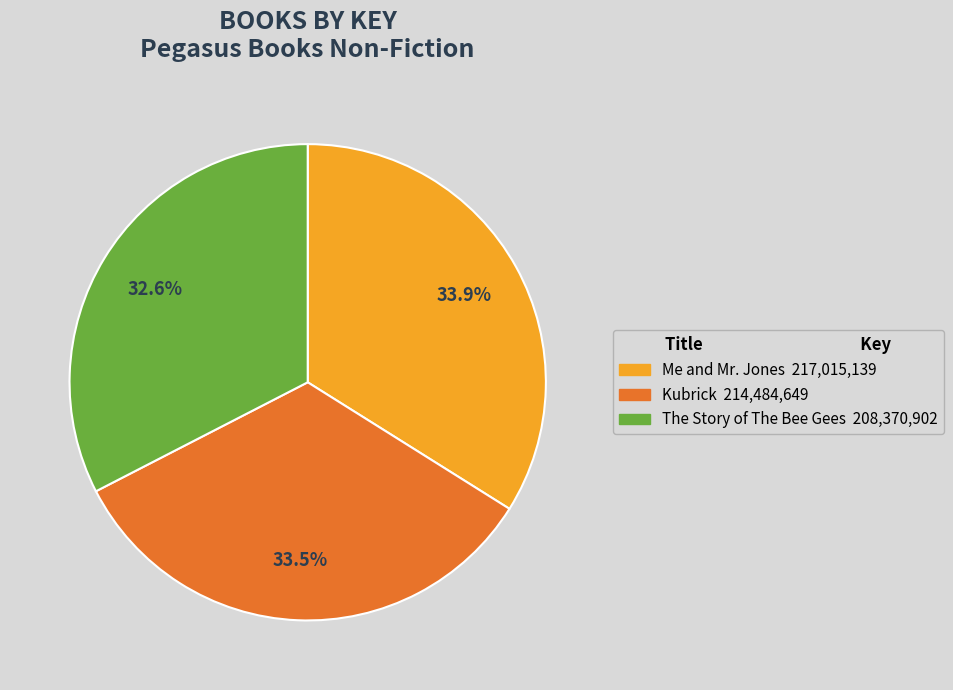

Which slice is the smallest?

The Story of The Bee Gees